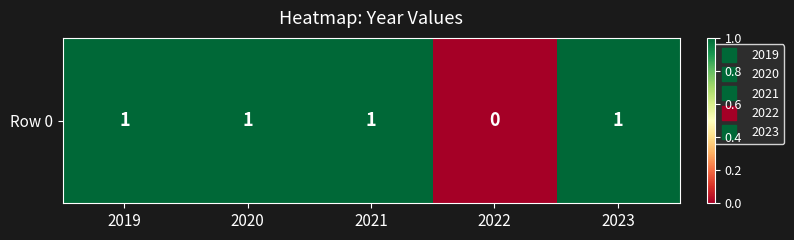

Reading right to left, transcribe all the data shown in this chart.

1	0	1	1	1